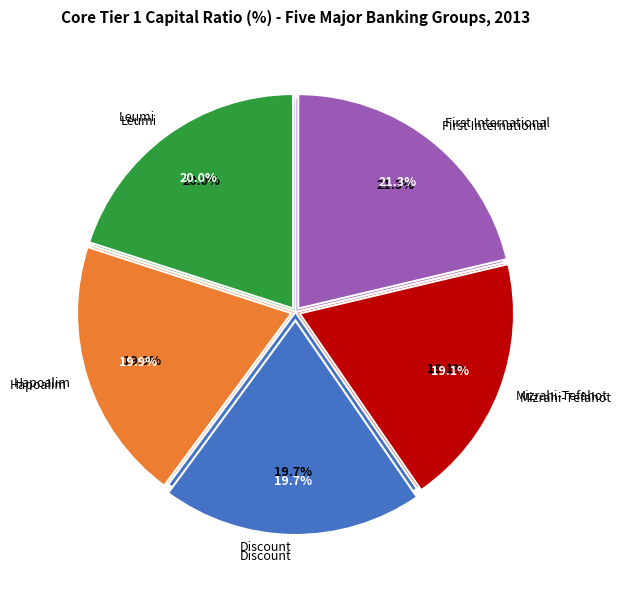

How many segments does this pie chart have?

5